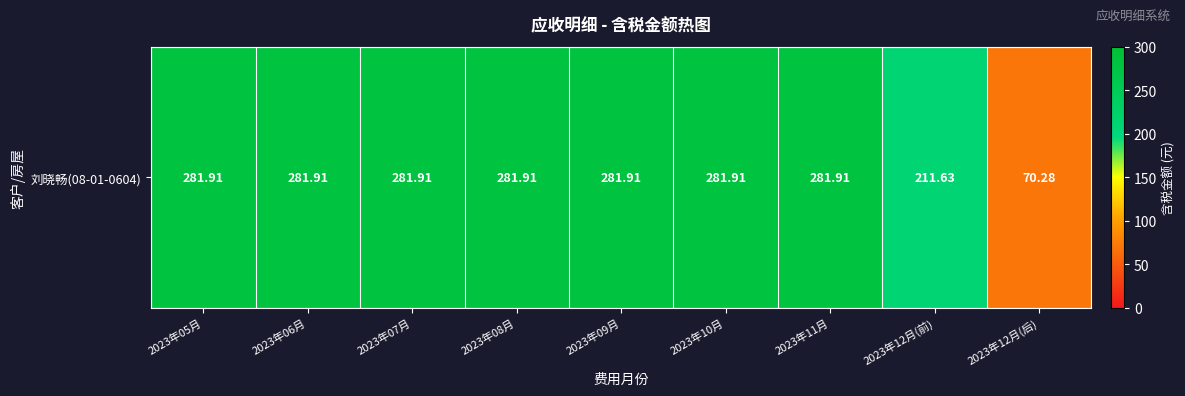

The chart shows a value of 281.9 at 2023年09月. True or false?

True